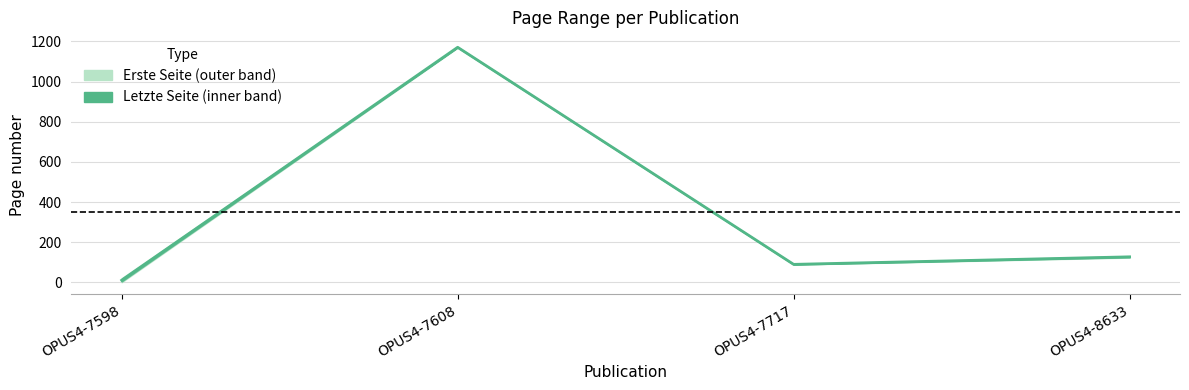

True or false: the data shows 6.9 at OPUS4-7598.

False